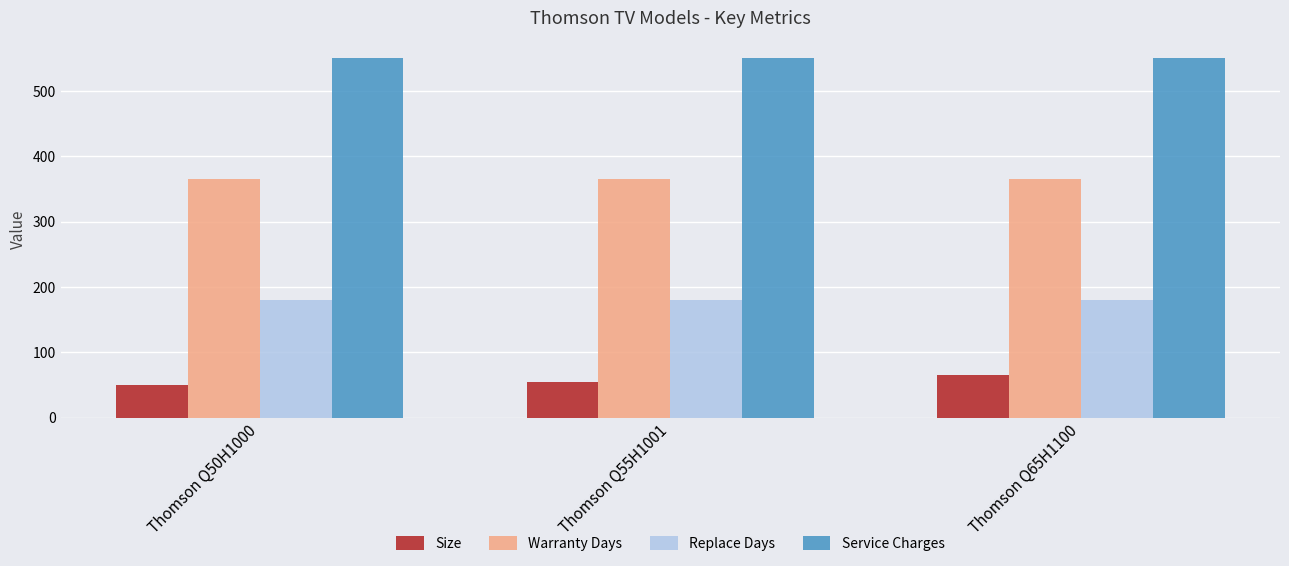

Reading left to right, list all the values displayed in this chart.

Size: 50	55	65
Warranty Days: 365	365	365
Replace Days: 180	180	180
Service Charges: 550	550	550